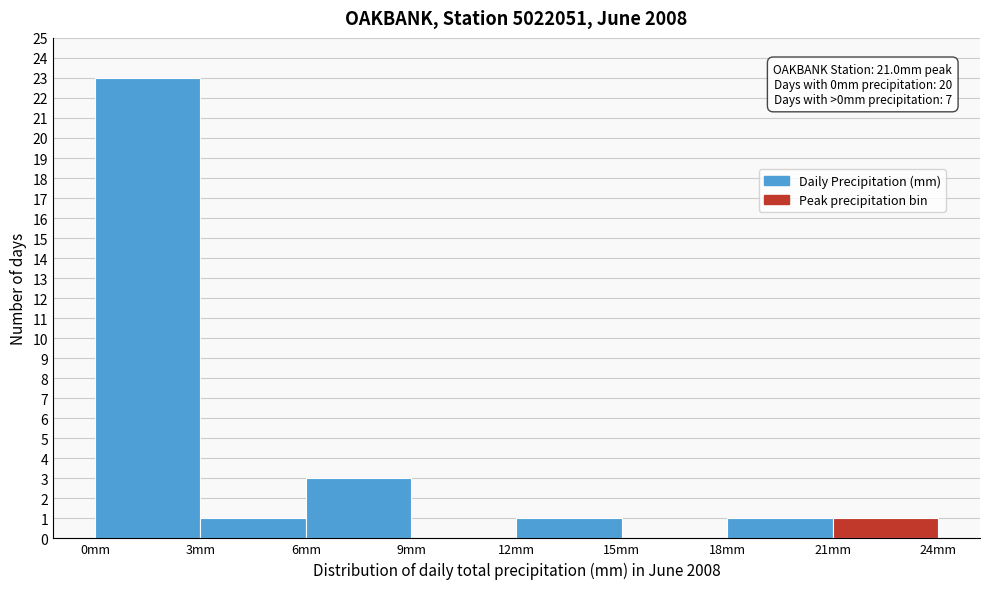

Which range on the x-axis has the tallest bar?

0 to 3